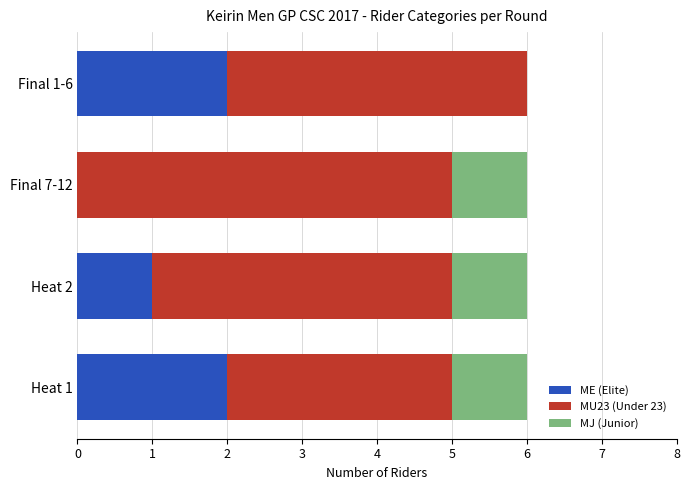

The value of ME (Elite) at Heat 2 is 1. True or false?

True